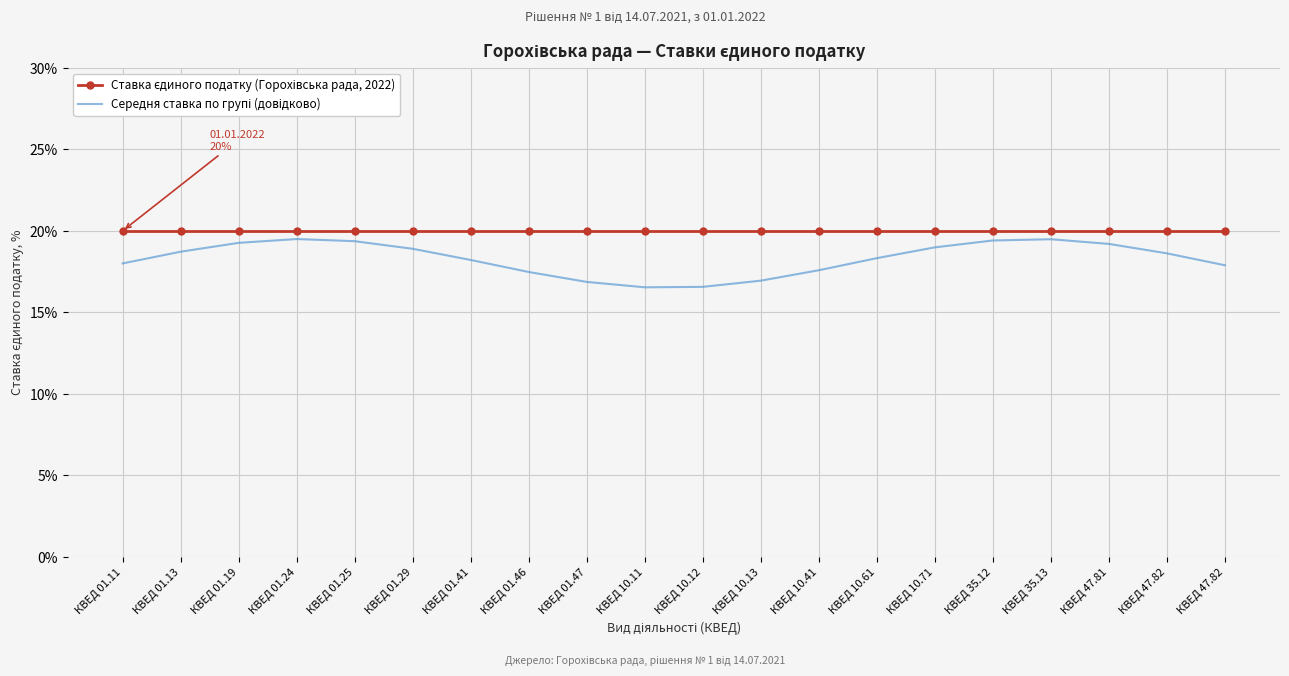

Which label corresponds to the smallest value in the chart?

КВЕД 10.11